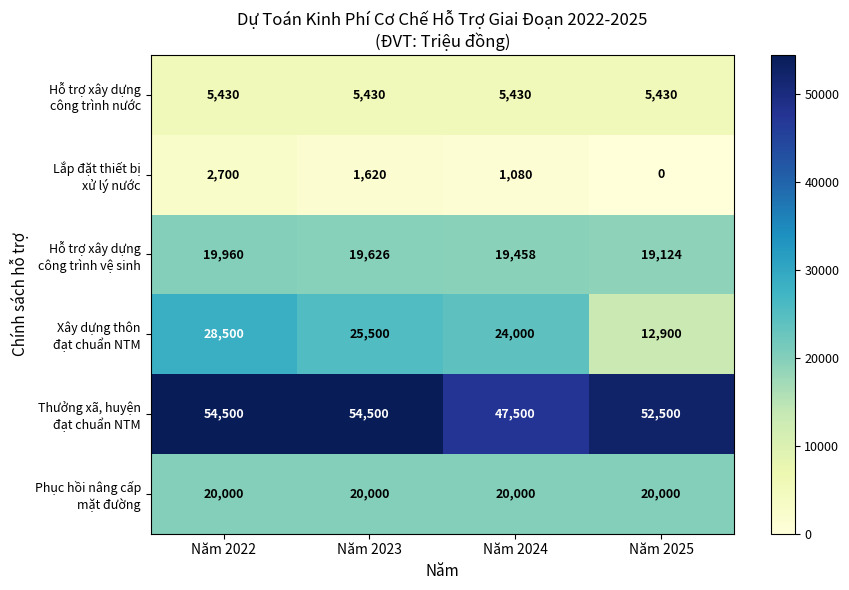

At which category does the chart reach its minimum across all series?

Năm 2025